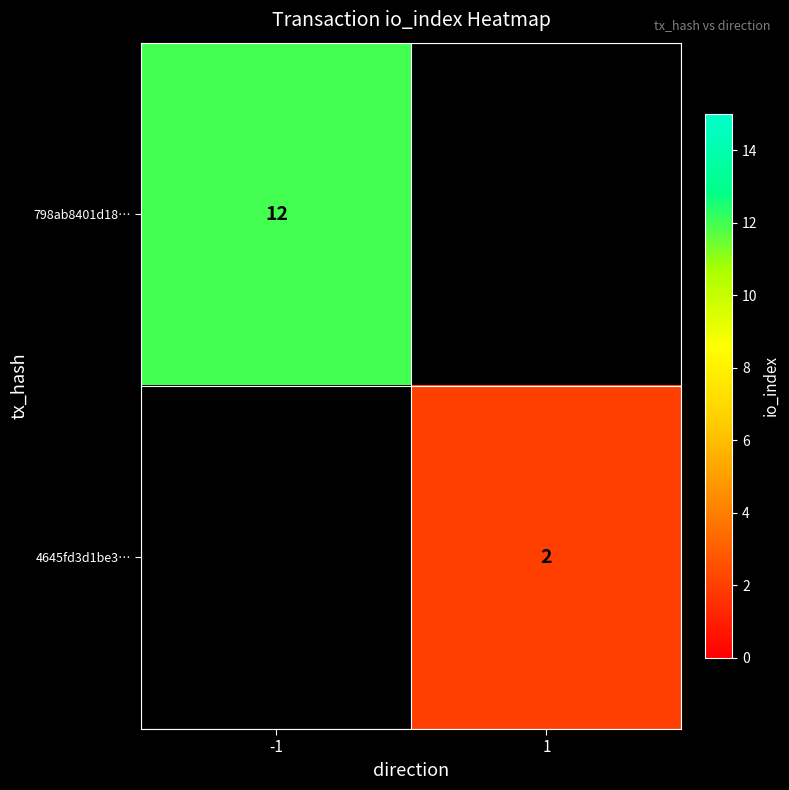

Which label corresponds to the smallest value in the chart?

1